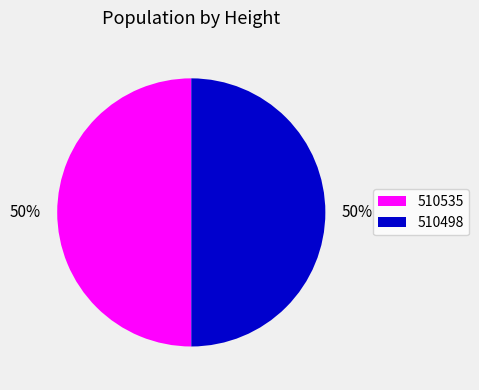

To the nearest percent, what is the average slice percentage?

50%